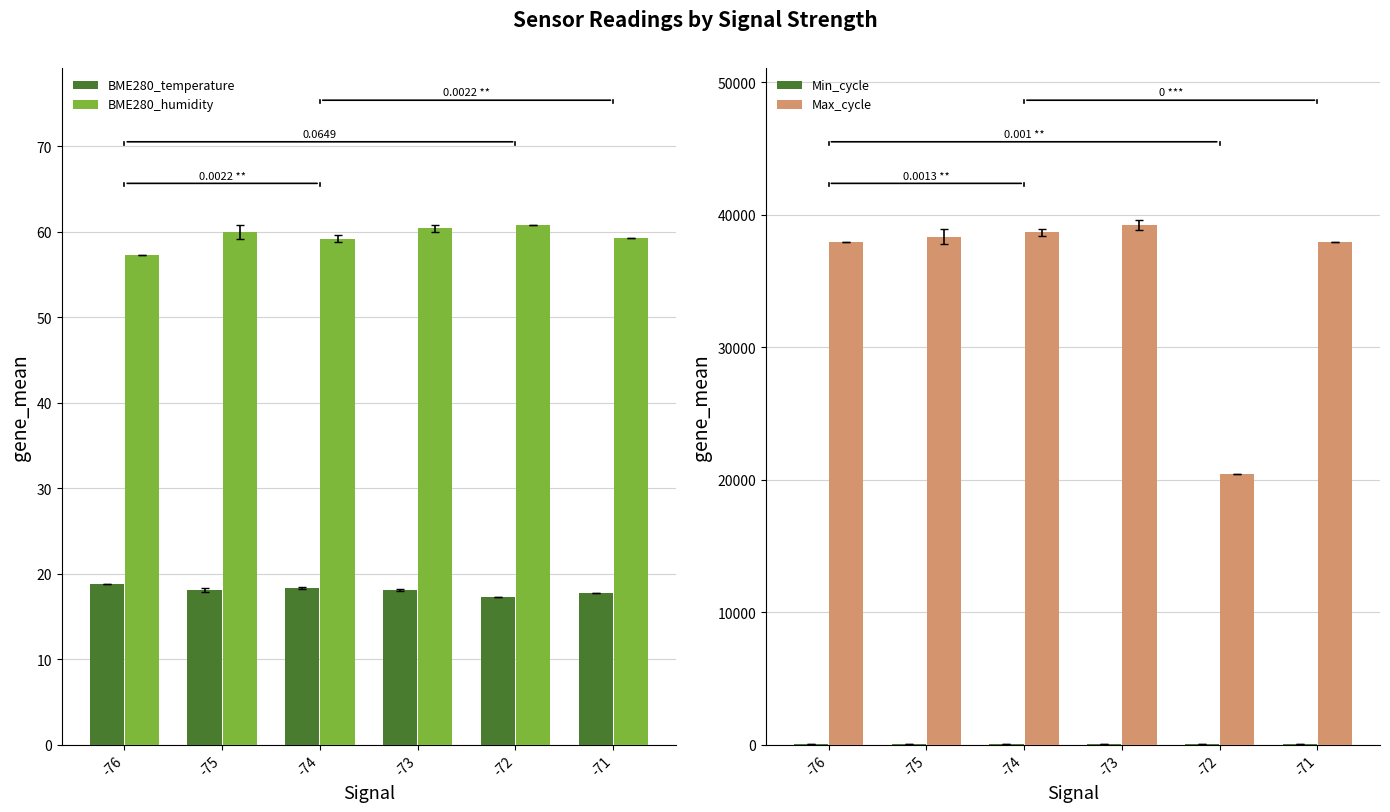

What is the value of the Max_cycle bar at the 5th from the left?

20449.0